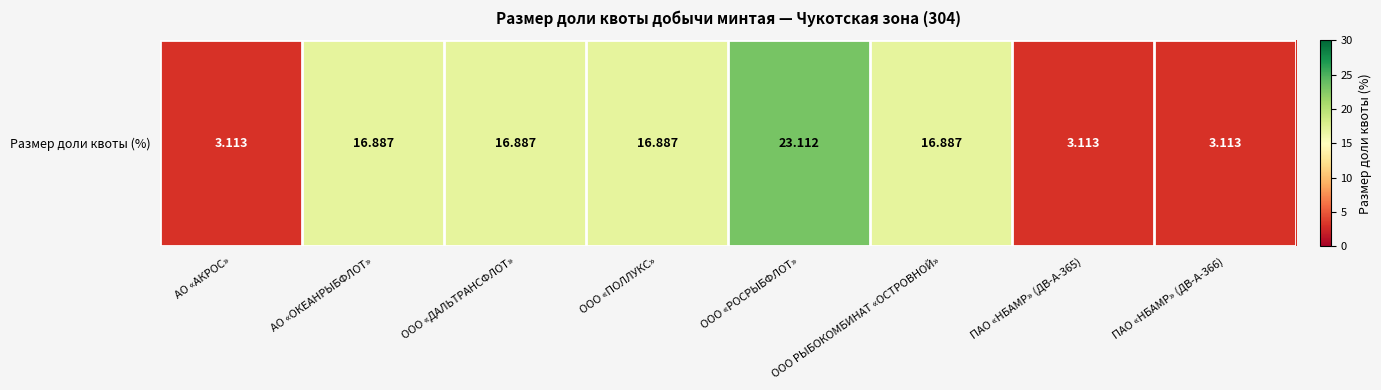

Count the number of values greater than 16.

5